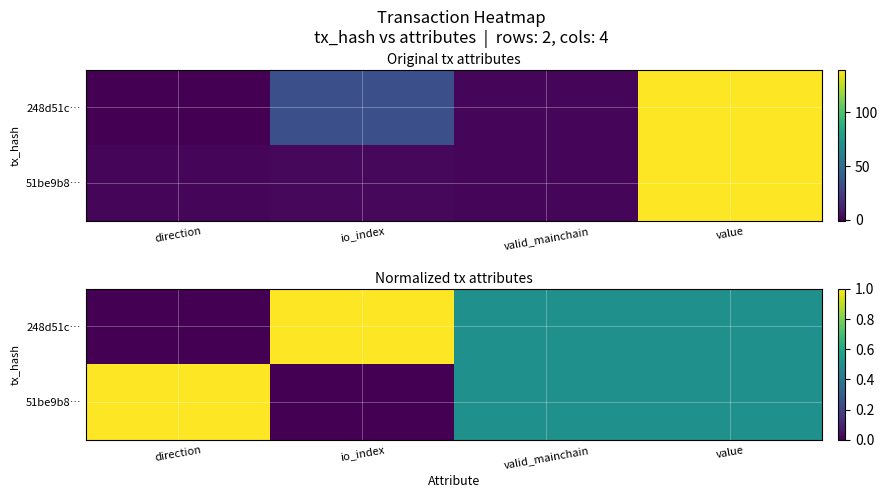

The 248d51c… series shows 0.6 at direction. True or false?

False